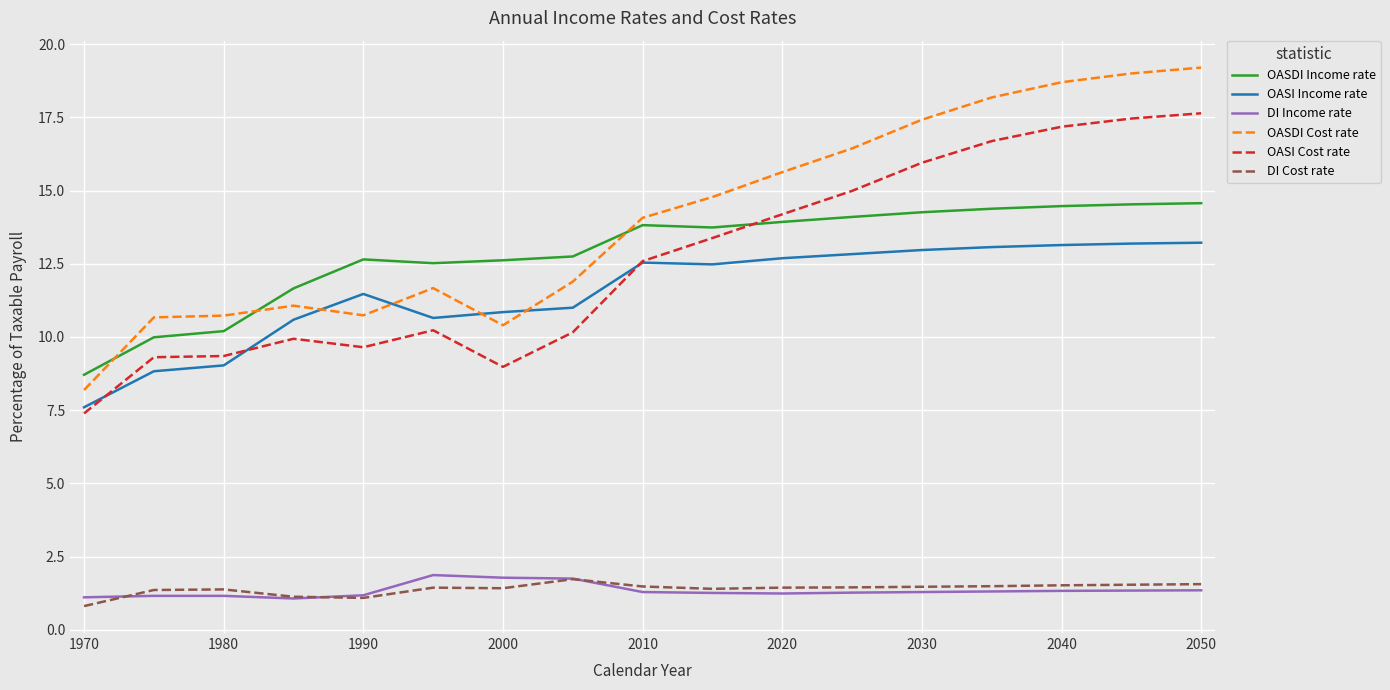

Which series has the largest total across all categories?

OASDI Cost rate